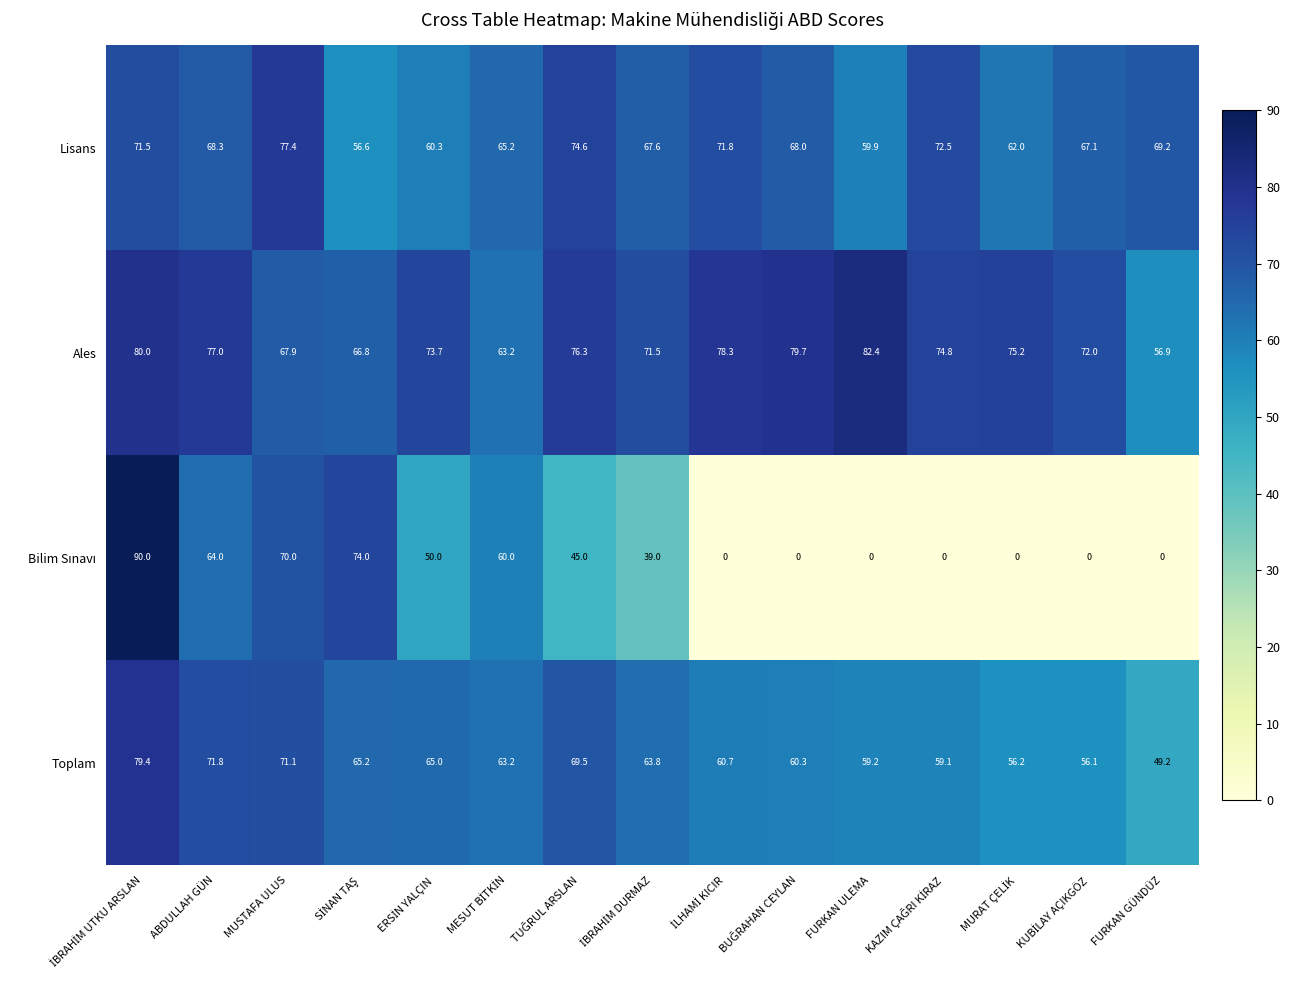

At how many categories does at least one series exceed 18?

15